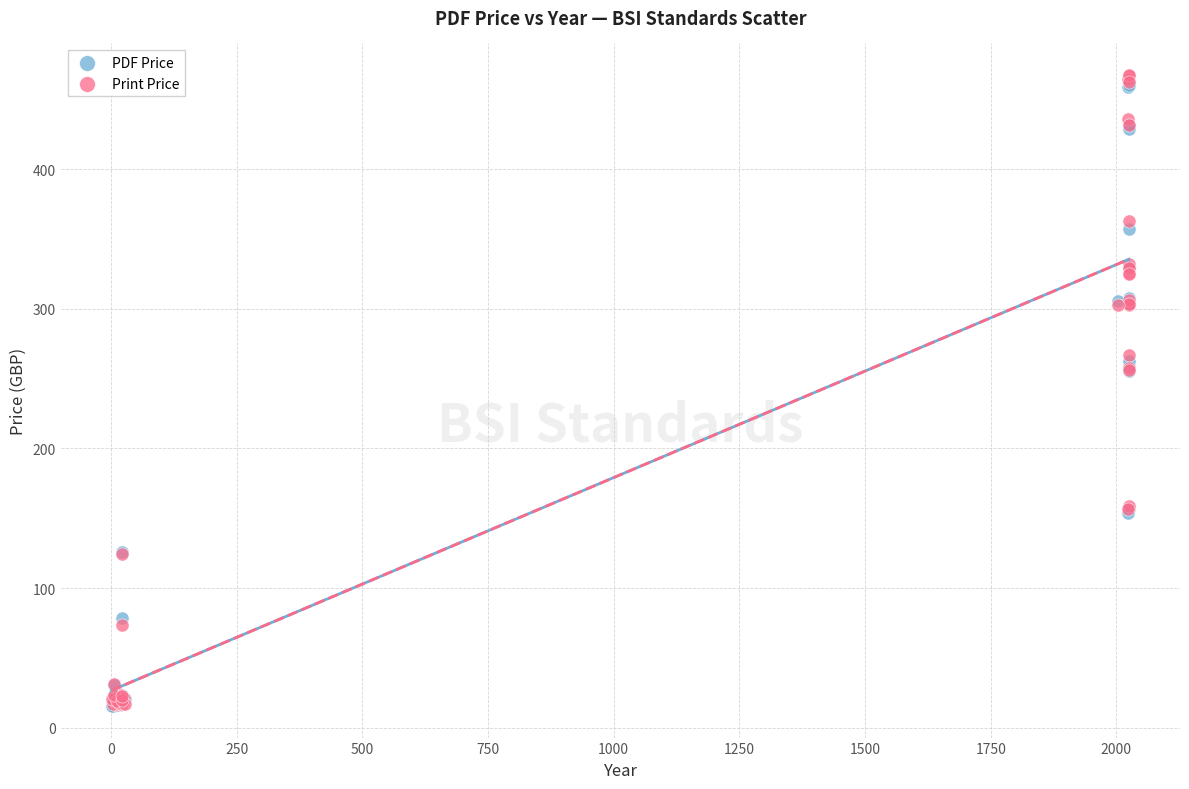

What are all the series names shown in the legend?

PDF Price, Print Price